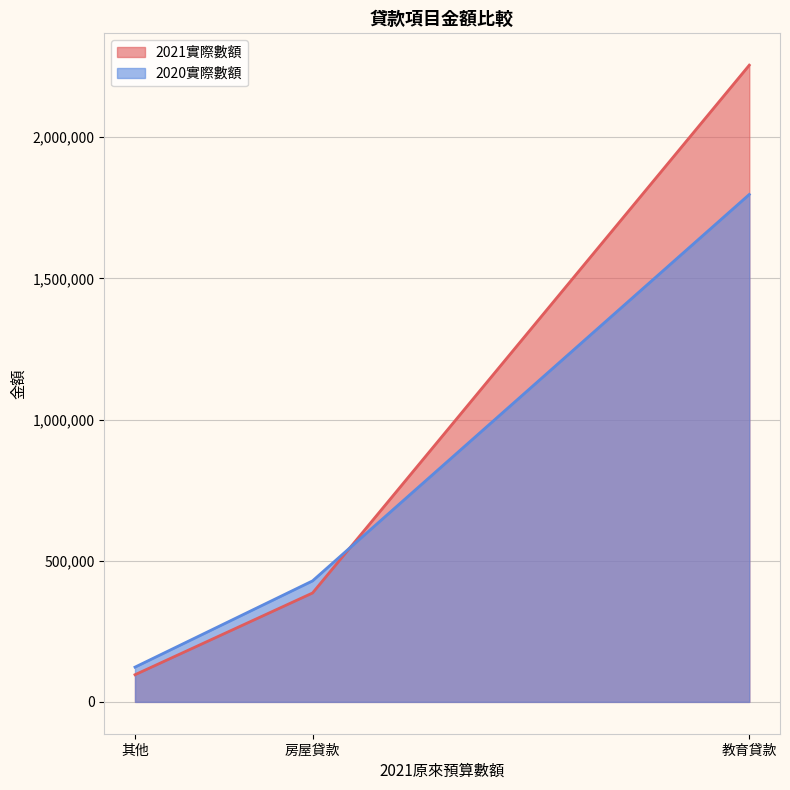

True or false: 2021實際數額 has a value of 2254988 at 教育貸款.

True